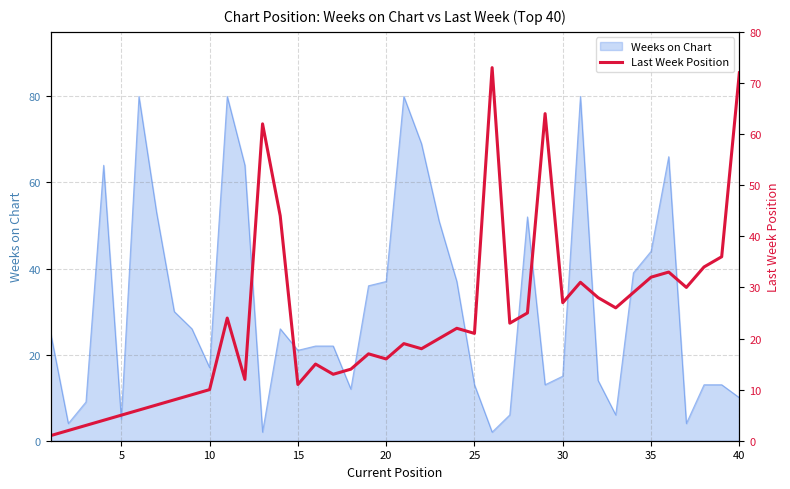

What is the highest value of the Weeks on Chart series?

80